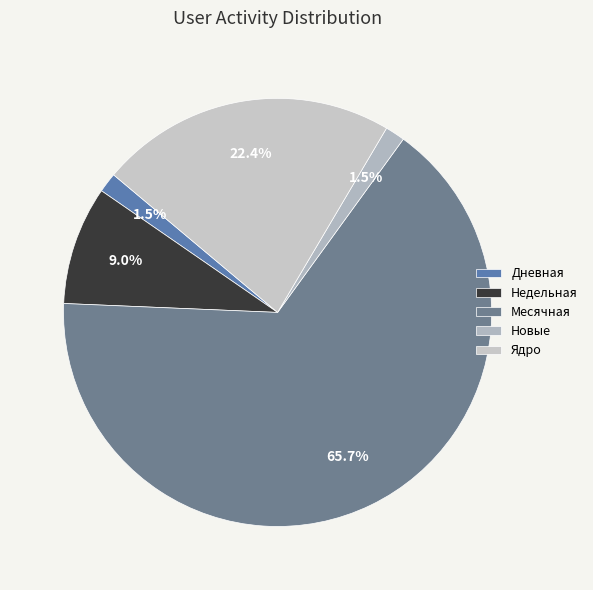

To the nearest percent, what is the average slice percentage?

20%